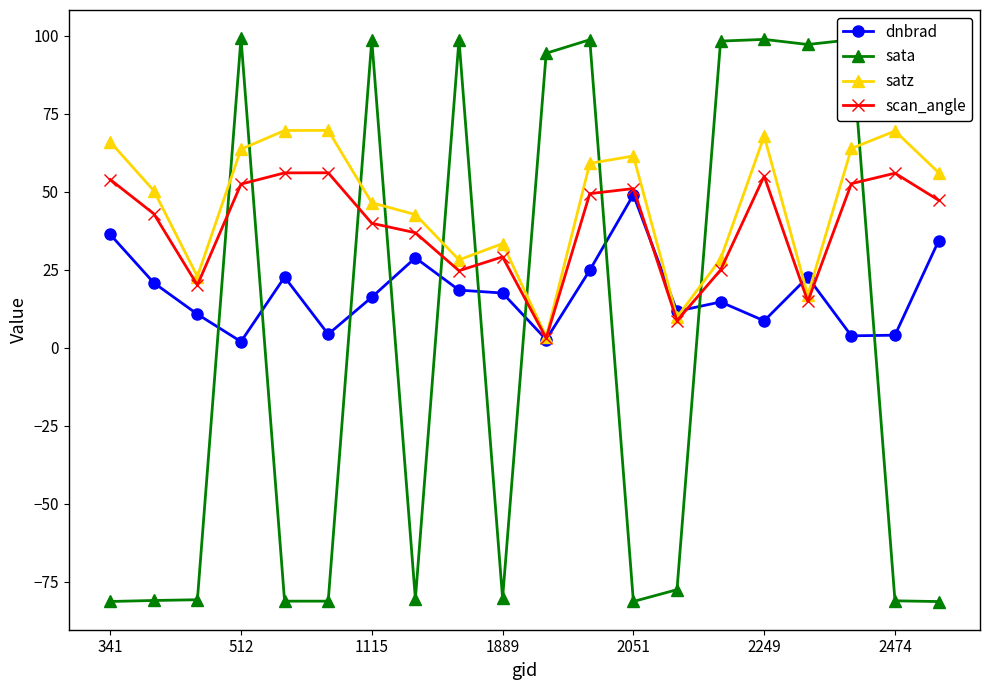

How many times do sata and scan_angle cross each other?

10